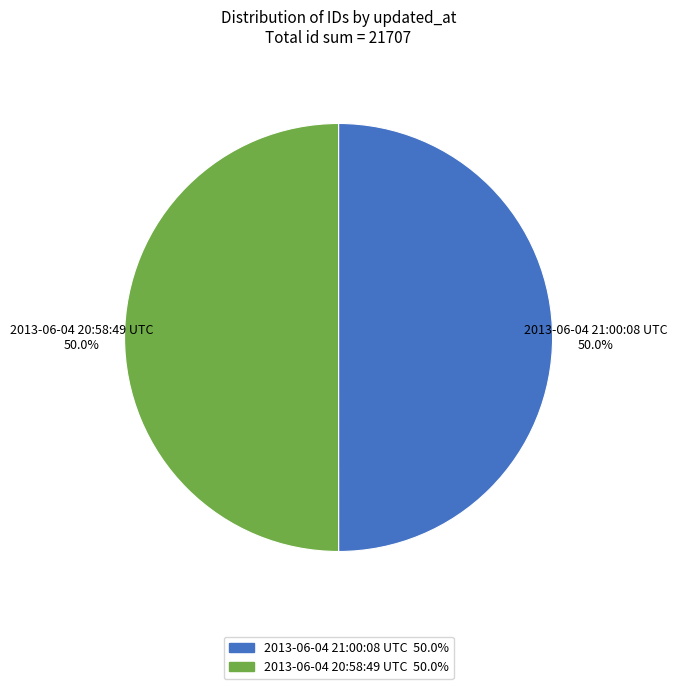

How many slices are in this pie chart?

2